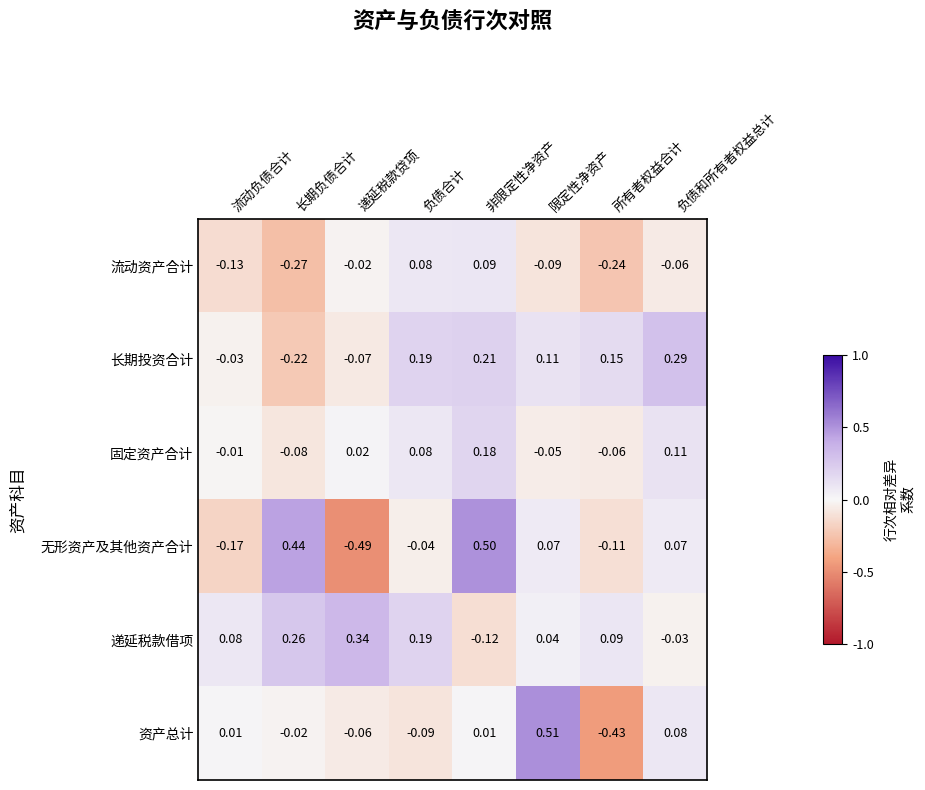

Is the value of 无形资产及其他资产合计 at 长期负债合计 greater than the value of 资产总计 at 负债合计?

Yes